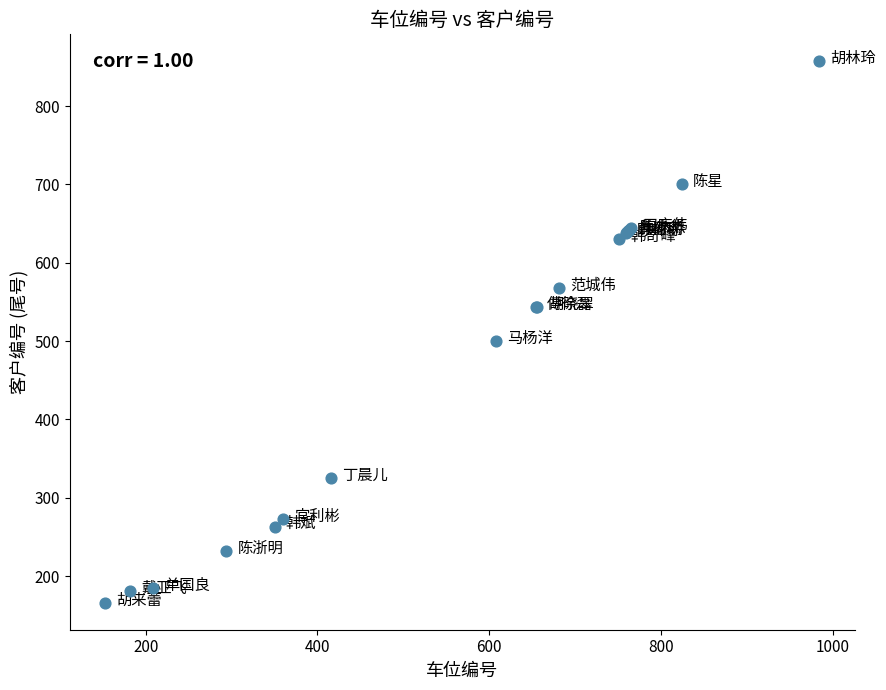

What Y value in the scatter plot is closest to 511?

500